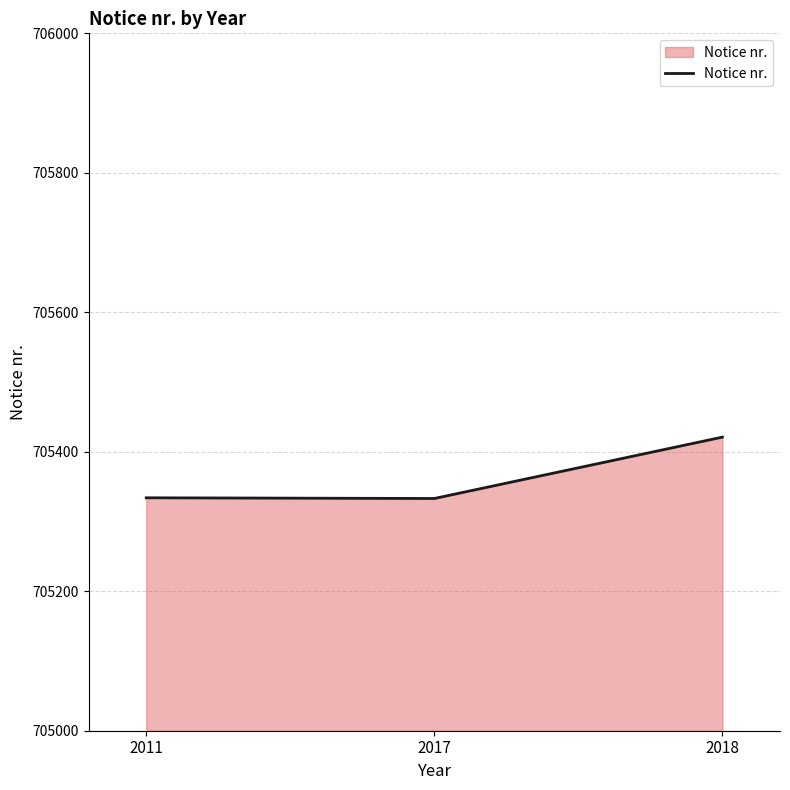

Approximately how many times larger is the value at 2017 compared to 2011?

1.0